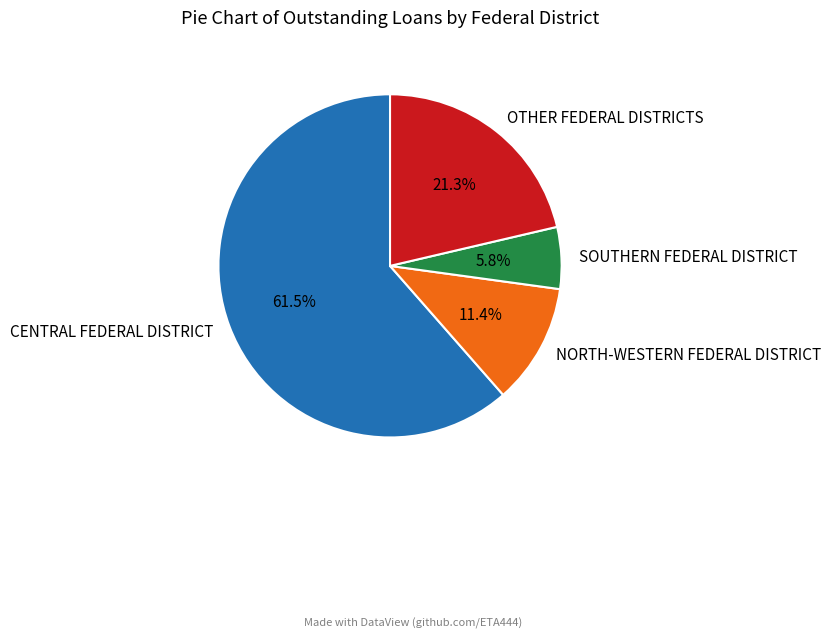

Does CENTRAL FEDERAL DISTRICT represent more than half of the total?

Yes